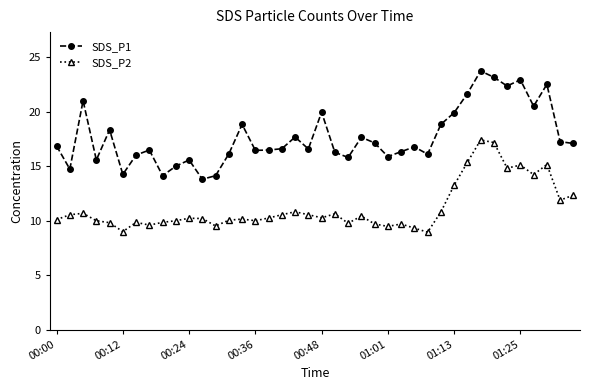

What are all the series names shown in the legend?

SDS_P1, SDS_P2